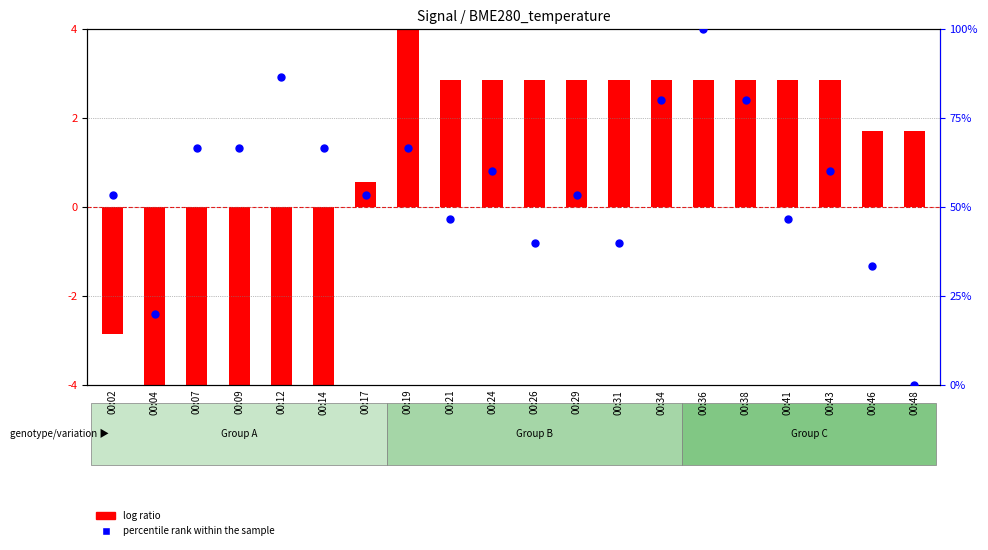

What are all the series names shown in the legend?

log ratio, percentile rank within the sample